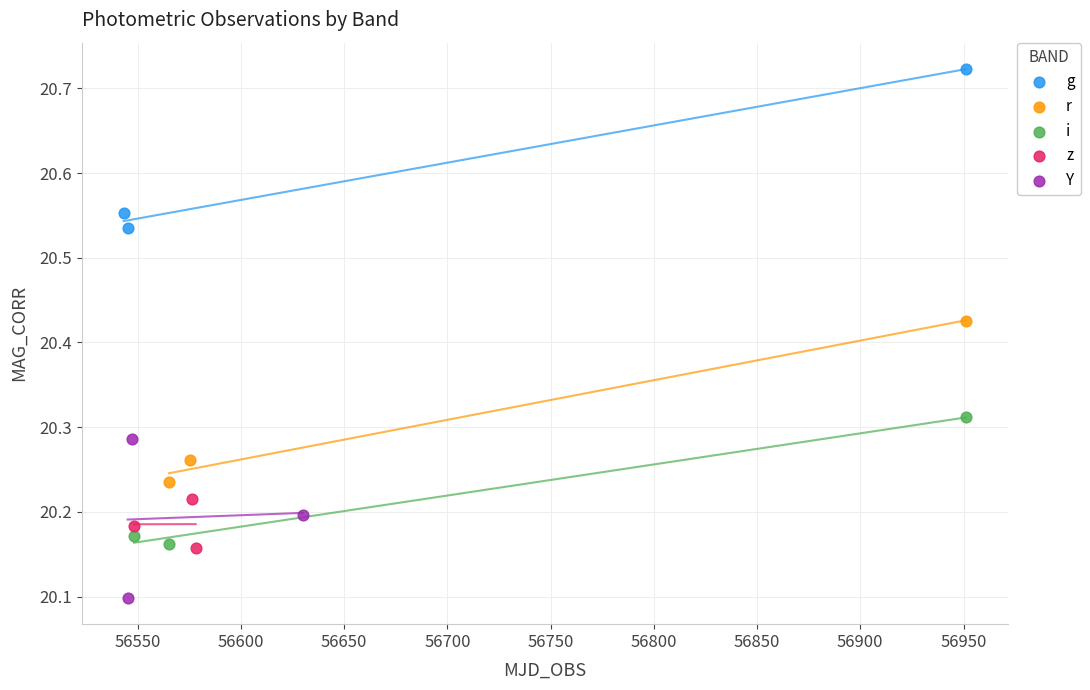

Which series reaches the minimum Y coordinate?

Y